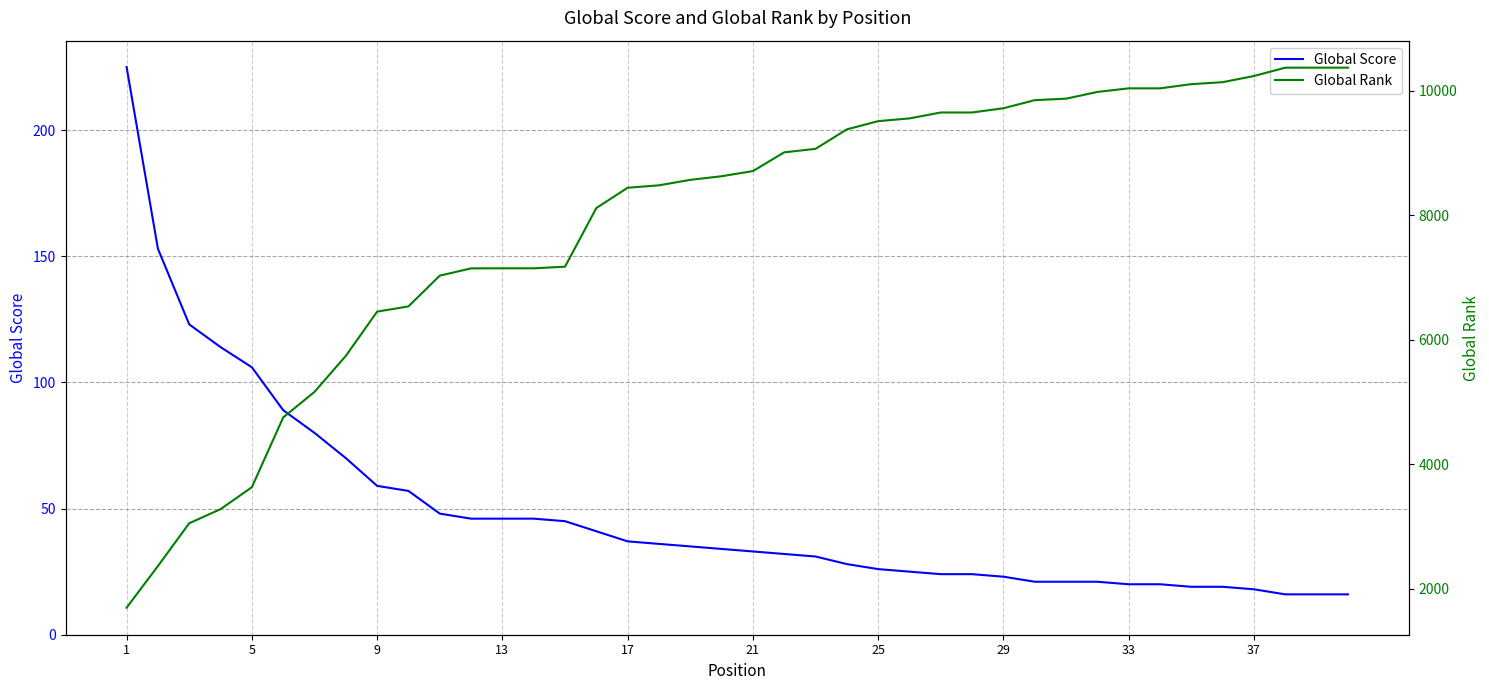

The value of Global Score at 5 is 106. True or false?

True